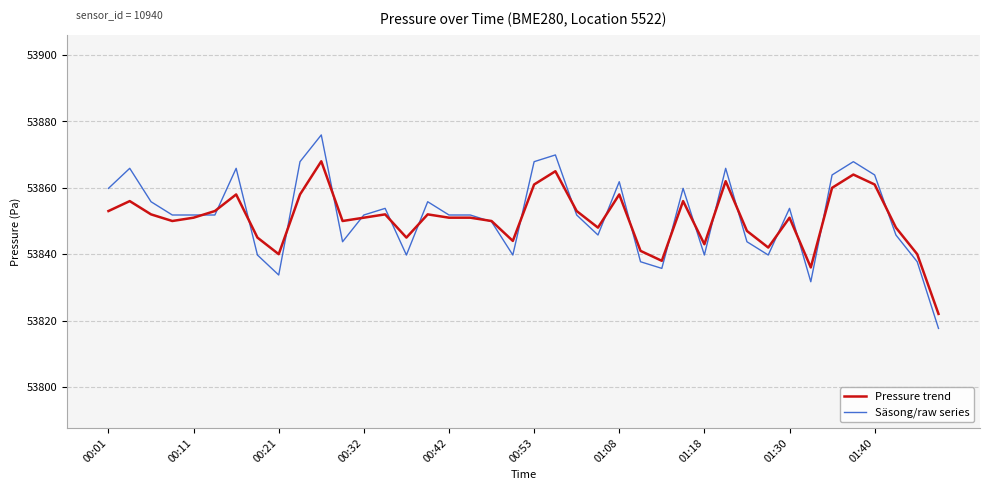

List the series in order of their peak value, lowest first.

Pressure trend, Säsong/raw series